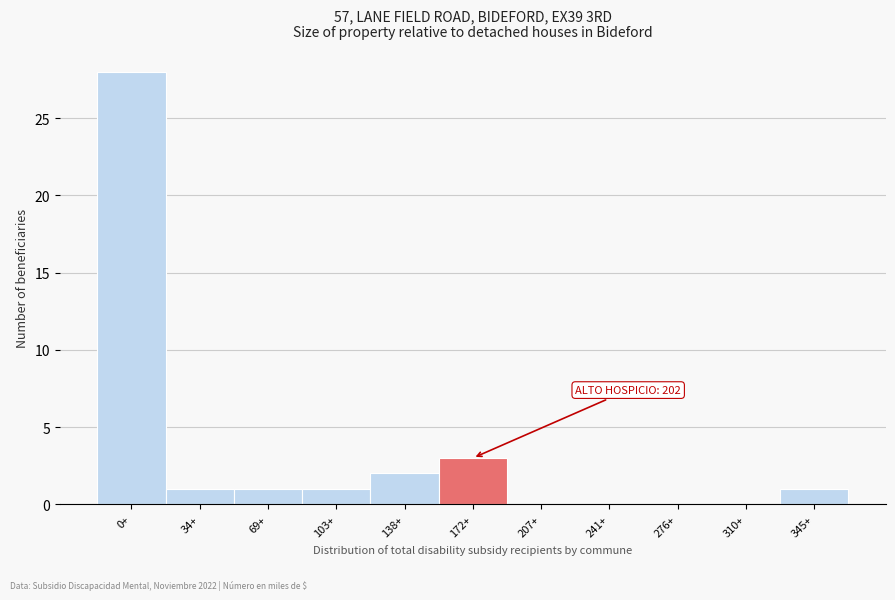

Reading right to left, what are all the values shown in this chart?

345+=1	310+=0	276+=0	241+=0	207+=0	172+=3	138+=2	103+=1	69+=1	34+=1	0+=28